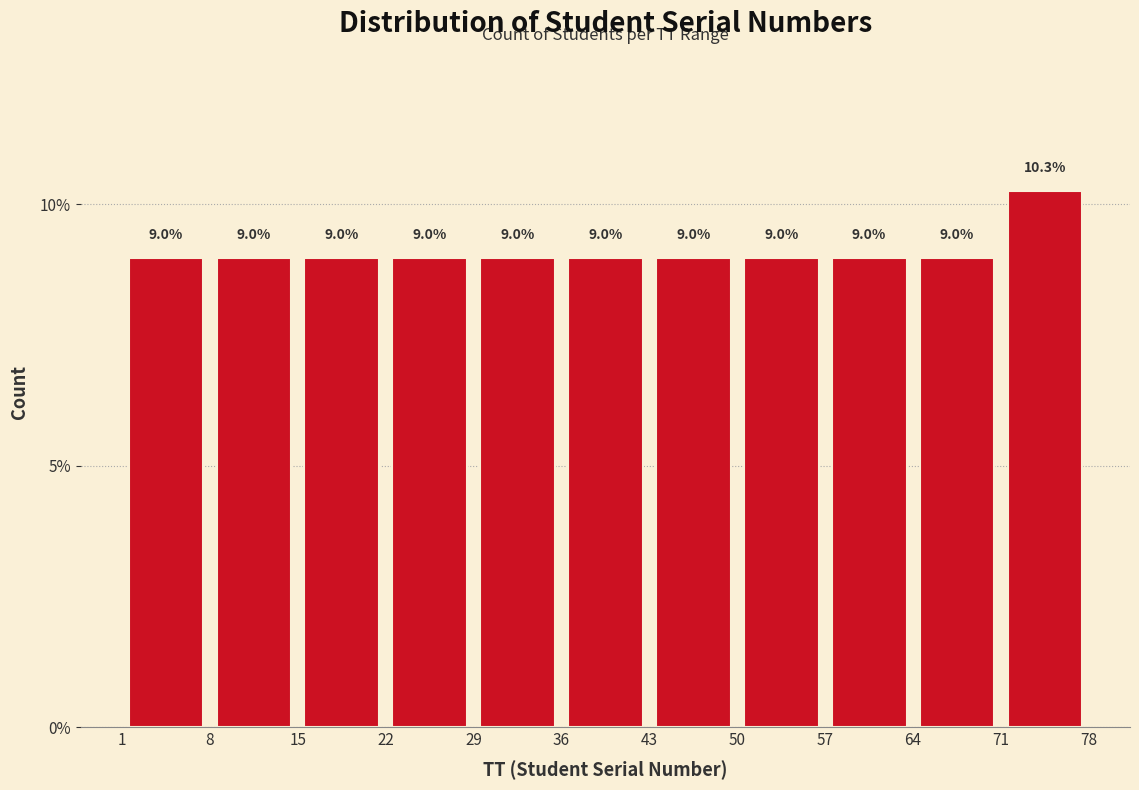

Reading left to right, list every bar in this chart as the range it spans on the x-axis followed by its height.

1 to 8: 9.0
8 to 15: 9.0
15 to 22: 9.0
22 to 29: 9.0
29 to 36: 9.0
36 to 43: 9.0
43 to 50: 9.0
50 to 57: 9.0
57 to 64: 9.0
64 to 71: 9.0
71 to 78: 10.3